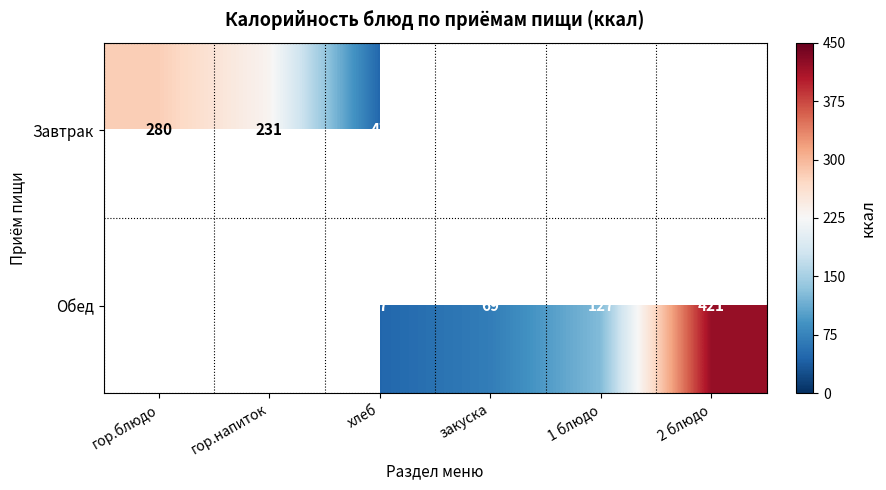

What is the sum of the Обед values at закуска and 1 блюдо?

196